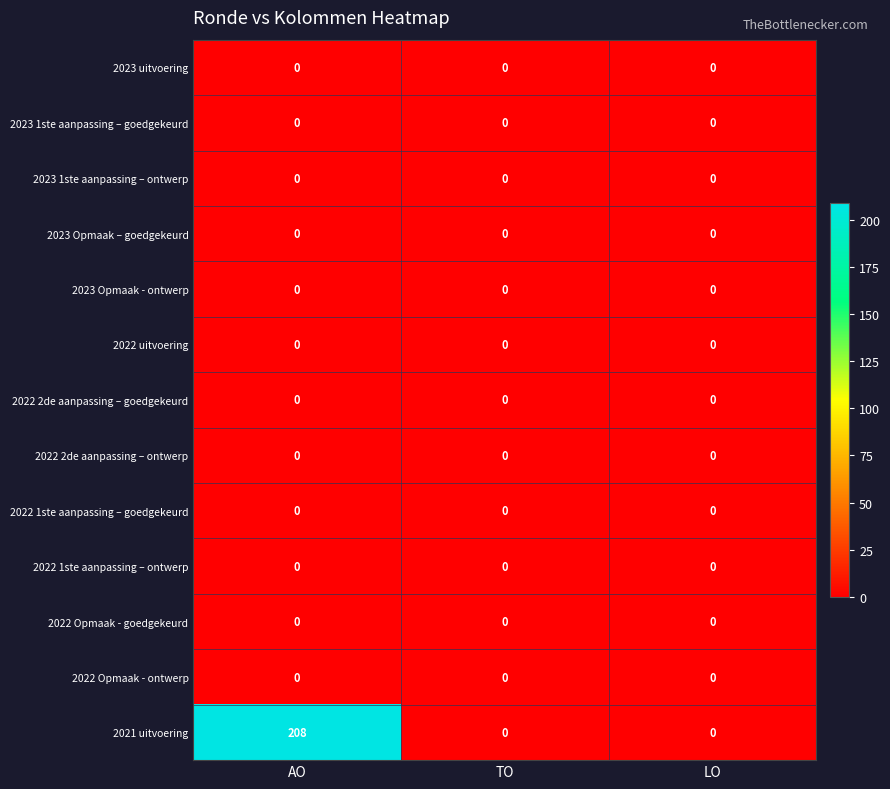

Between AO and LO, which series saw the biggest shift?

2021 uitvoering